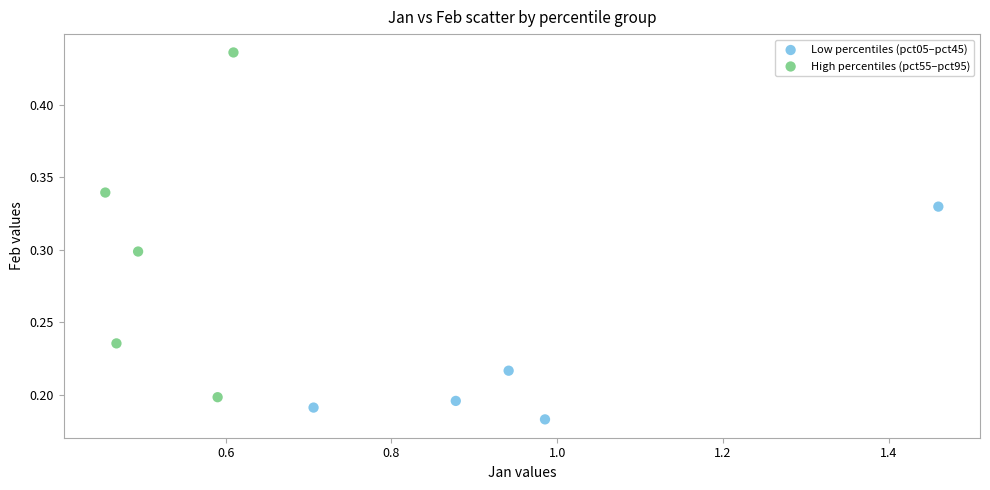

Which series contains the highest Y value?

High percentiles (pct55–pct95)